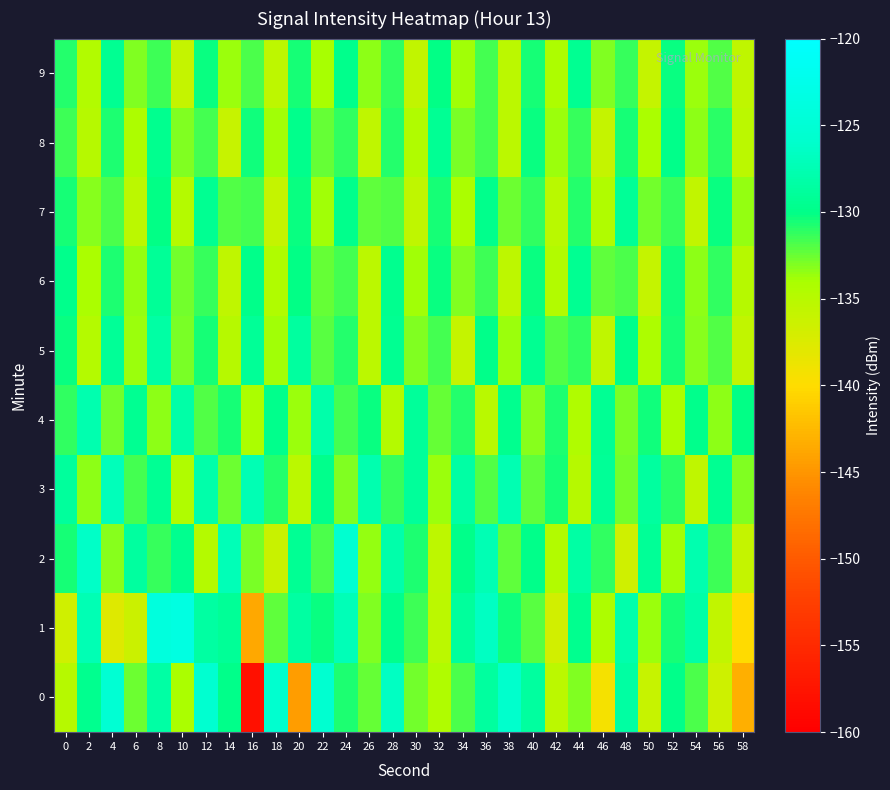

At which category does the chart reach its peak across all series?

10